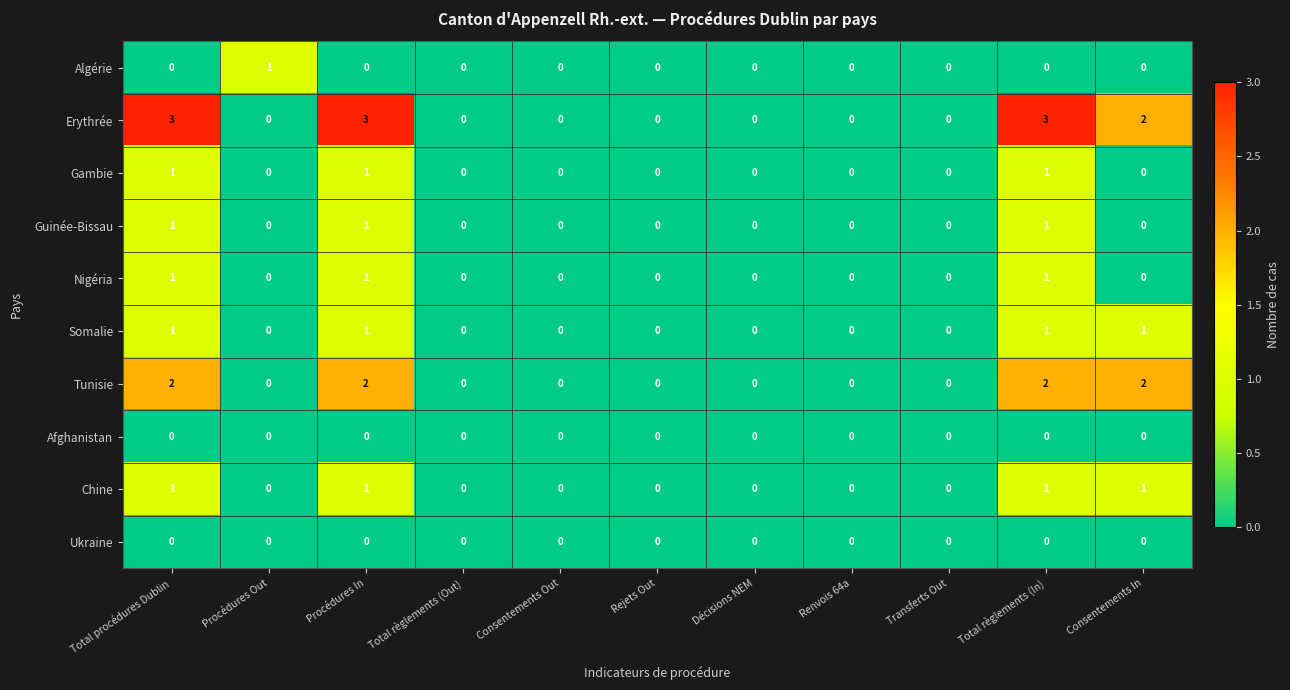

What is the total value across all series at Procédures In?

10